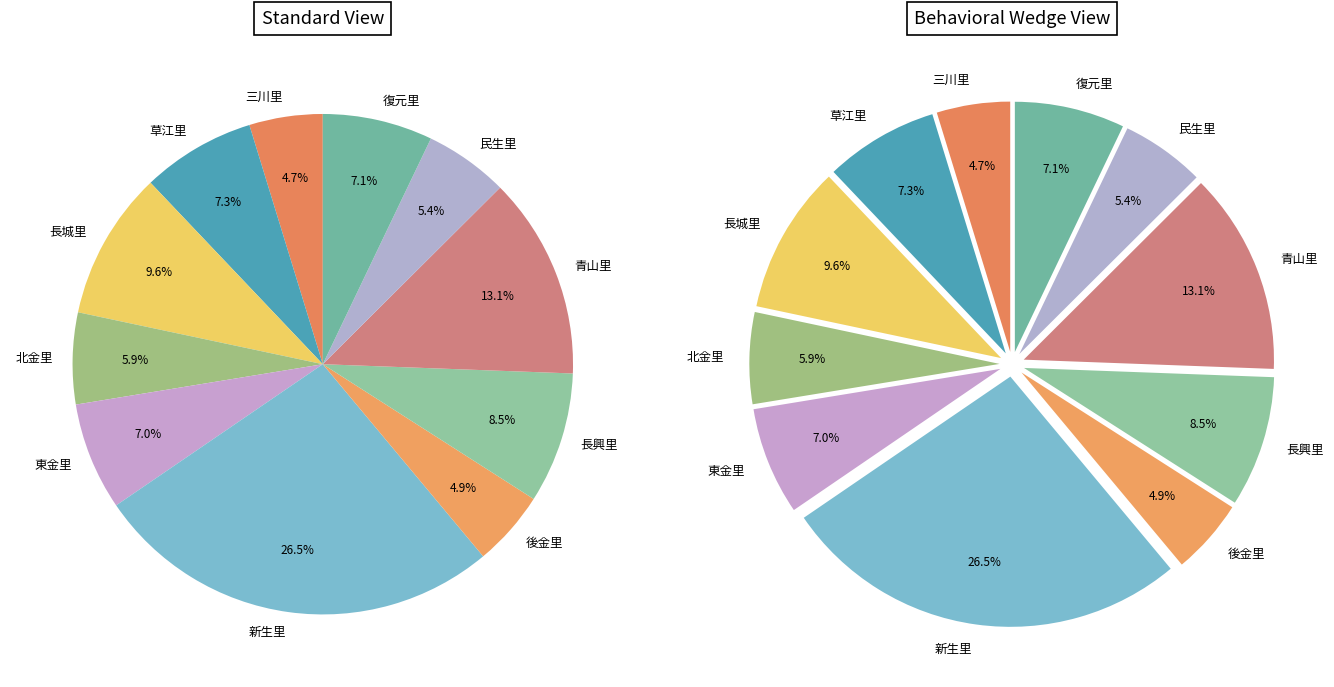

What is the change in value from 東金里 to 新生里?

+2997